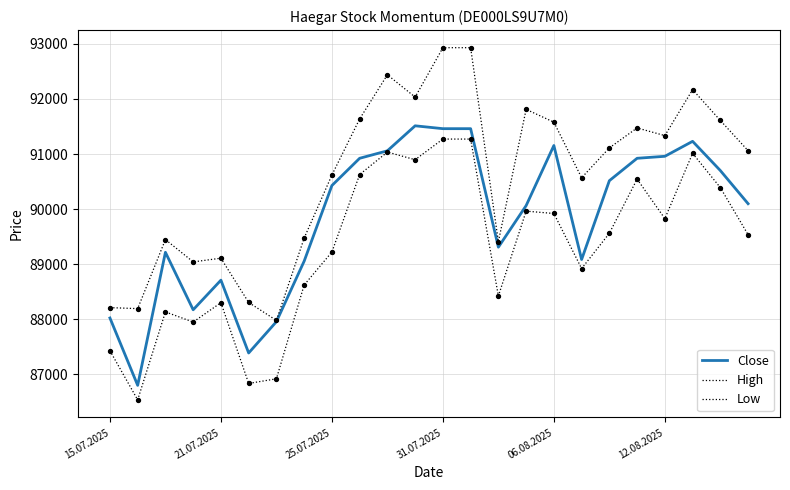

Does the chart have visible grid lines?

Yes